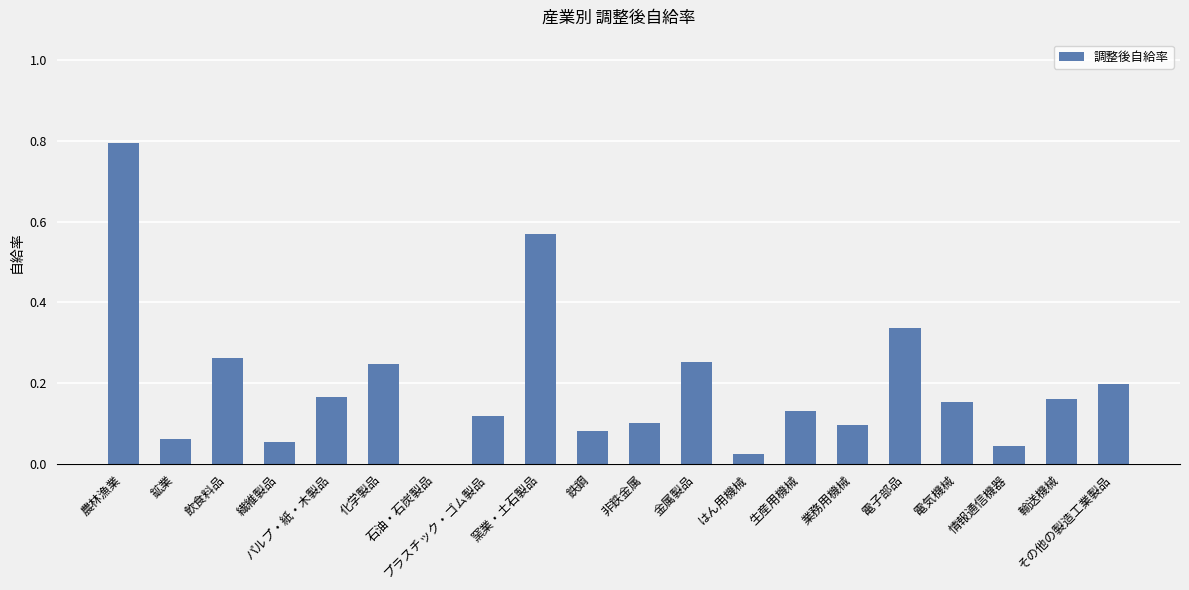

What is the maximum value shown in the chart?

0.8